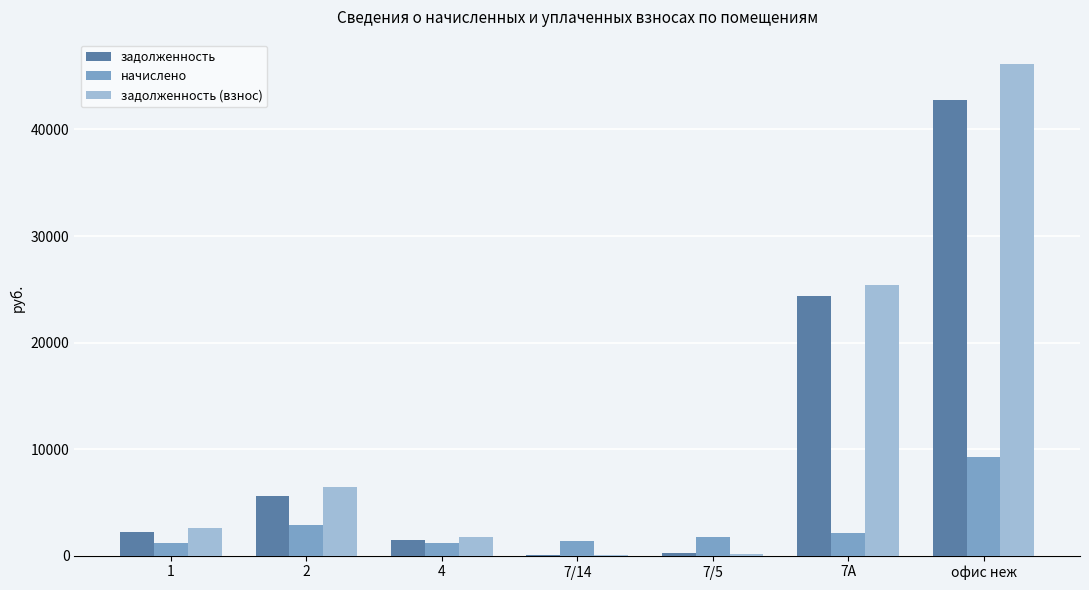

How many groups of bars are there?

7